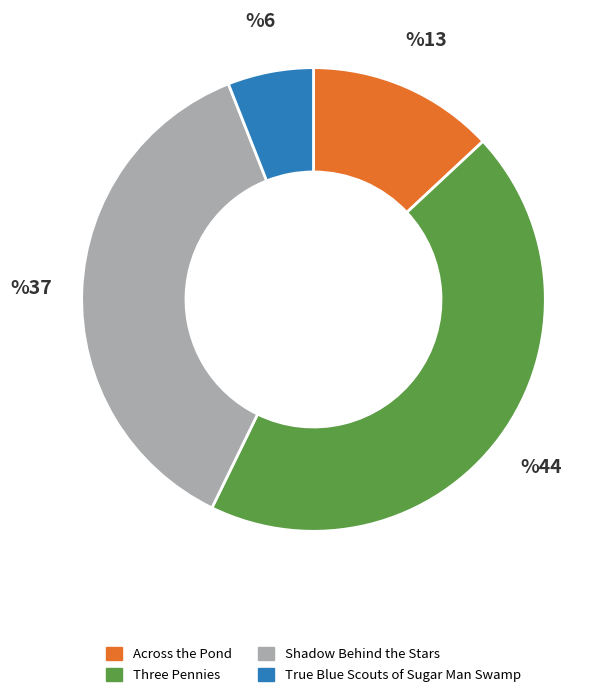

Which category has the biggest portion of the pie?

Three Pennies